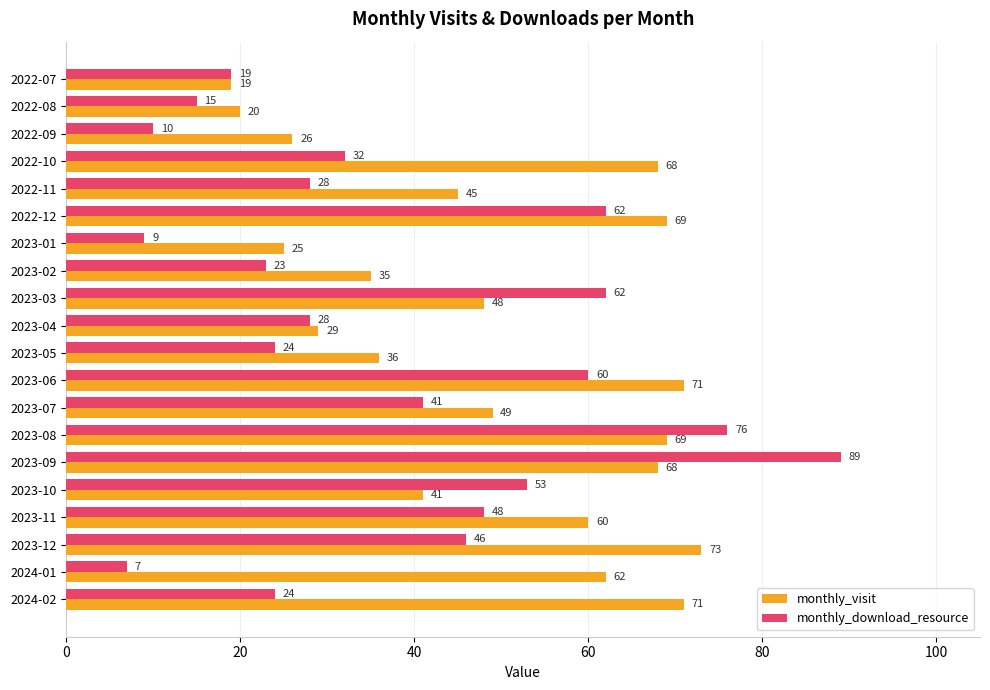

What is the average value of the monthly_visit series?

49